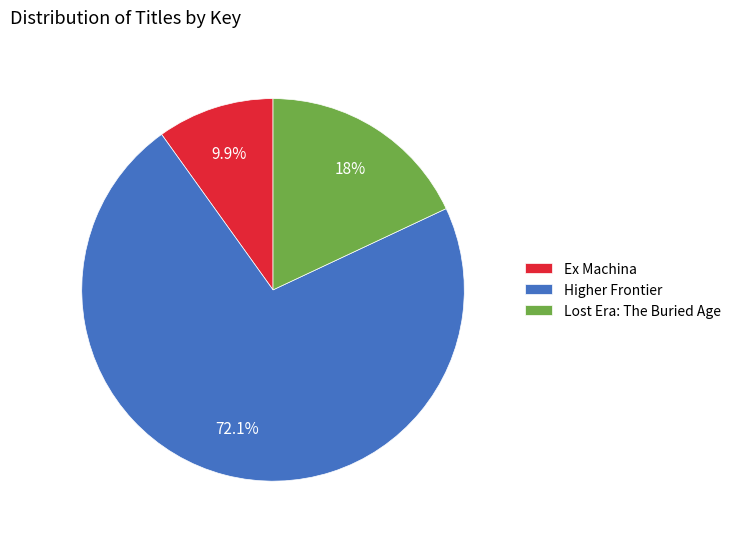

Do Ex Machina and Lost Era: The Buried Age together represent more than half of the pie?

No